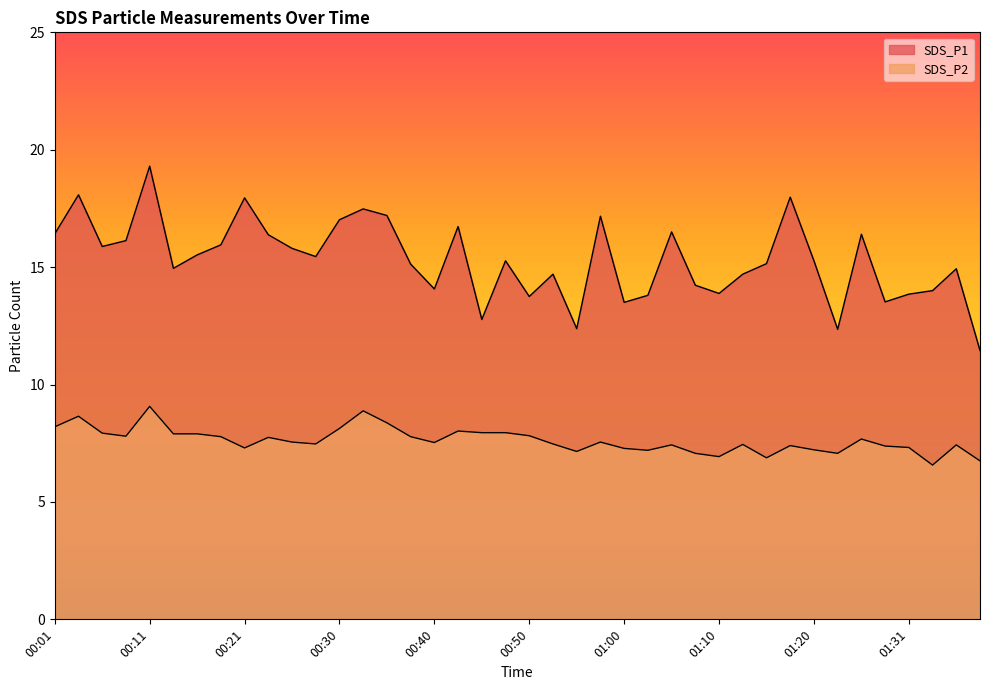

Count the number of categories in the chart.

40